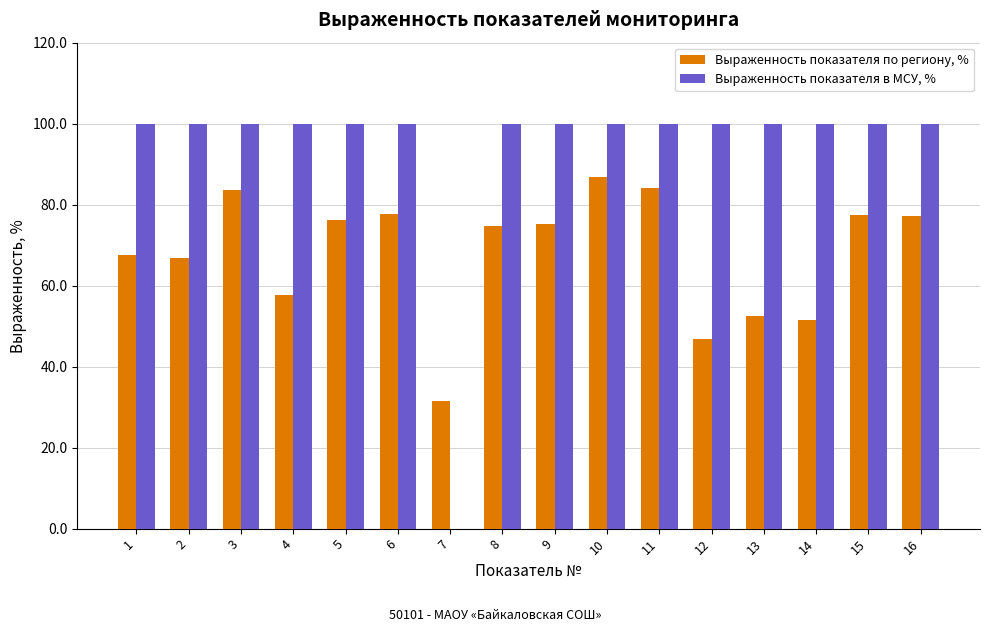

Which series has the widest spread of values?

Выраженность показателя в МСУ, %